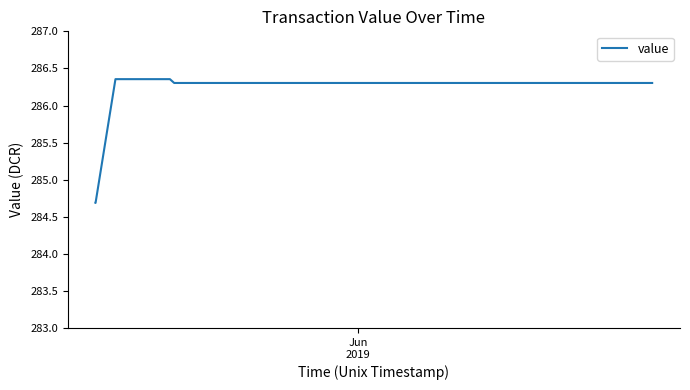

How many values are between 284 and 286?

5